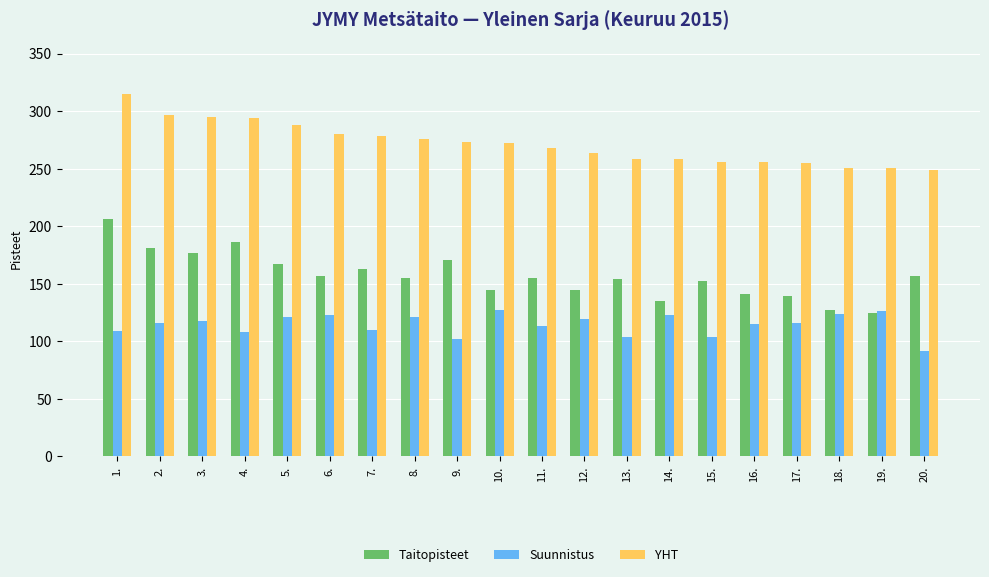

What value does the Taitopisteet series have at 7.?

163